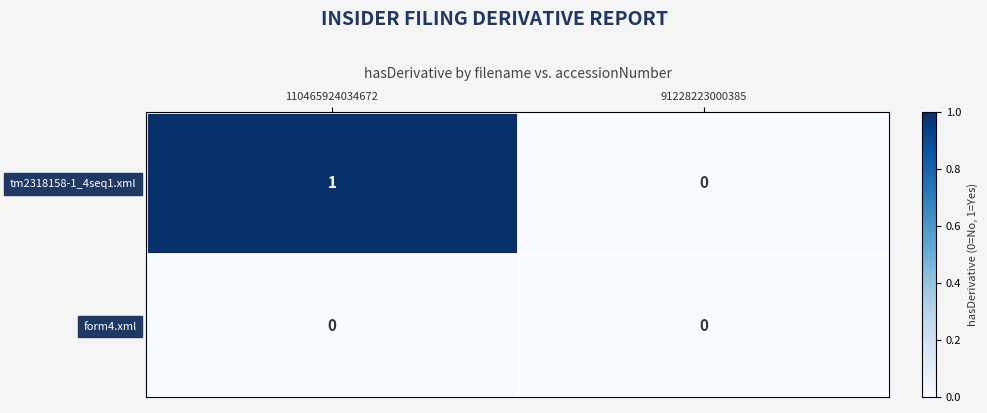

How many series are shown in this chart?

2